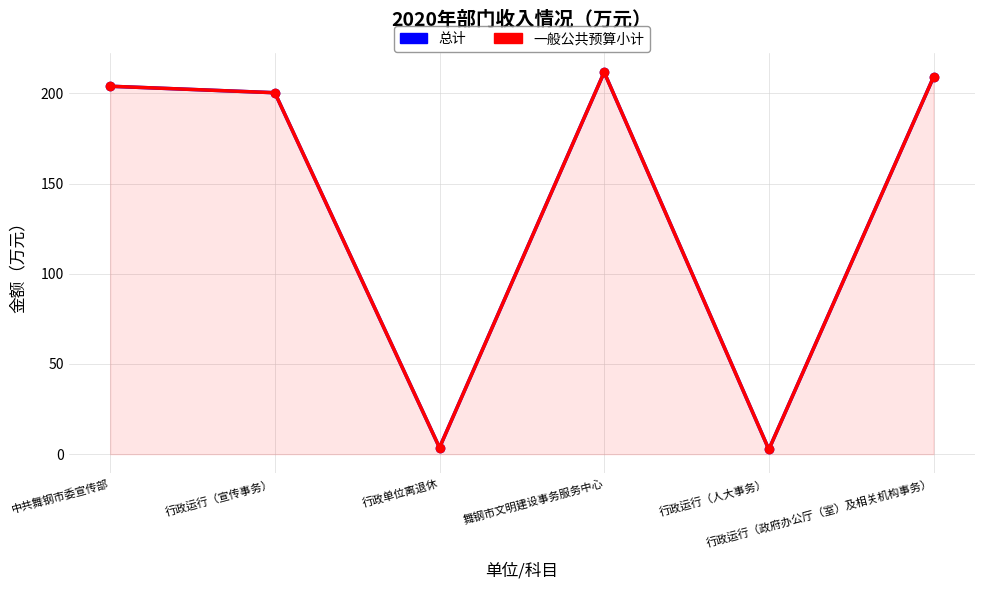

At which category is the sum across all series the highest?

舞钢市文明建设事务服务中心